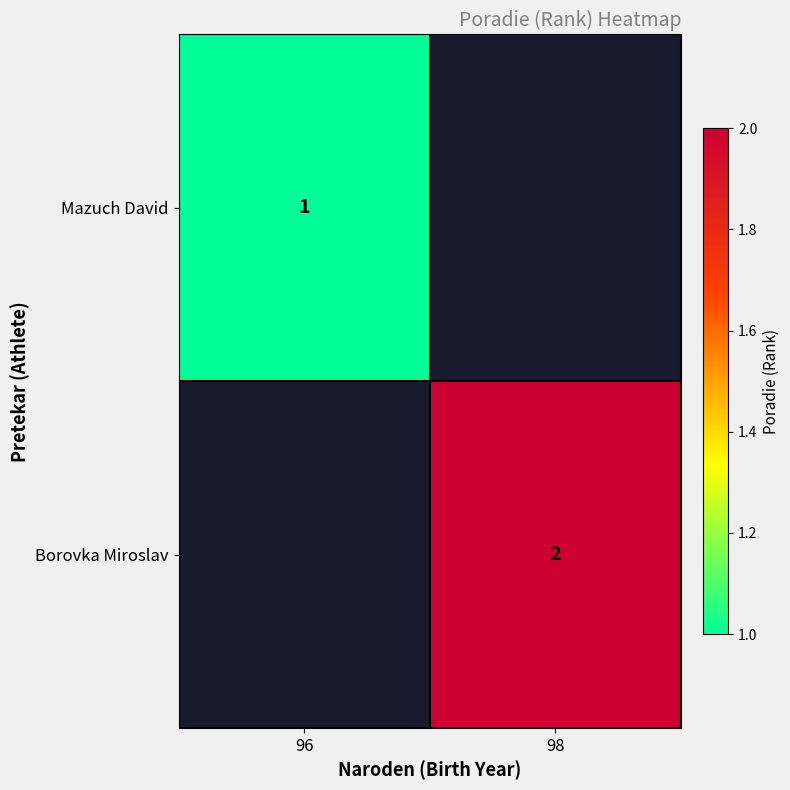

Is the value of Mazuch David at 96 greater than the value of Borovka Miroslav at 98?

No